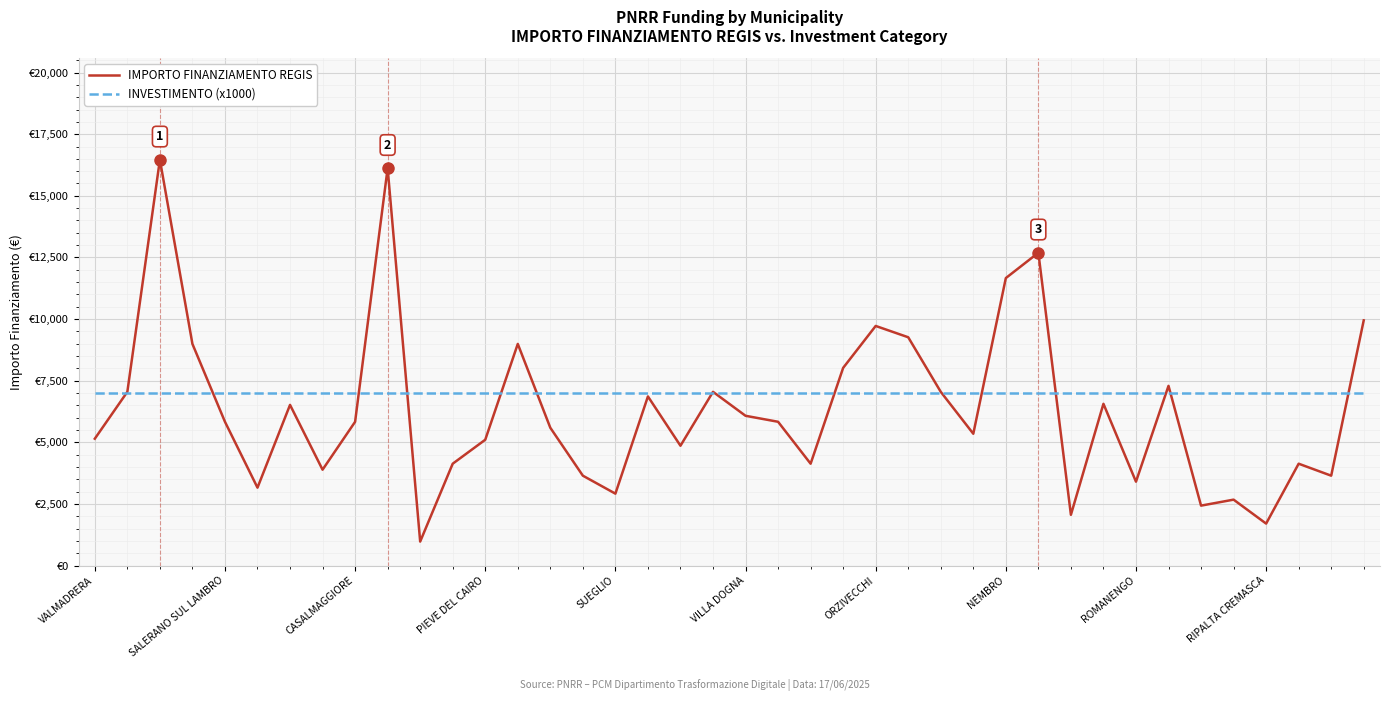

Does the chart have visible grid lines?

Yes